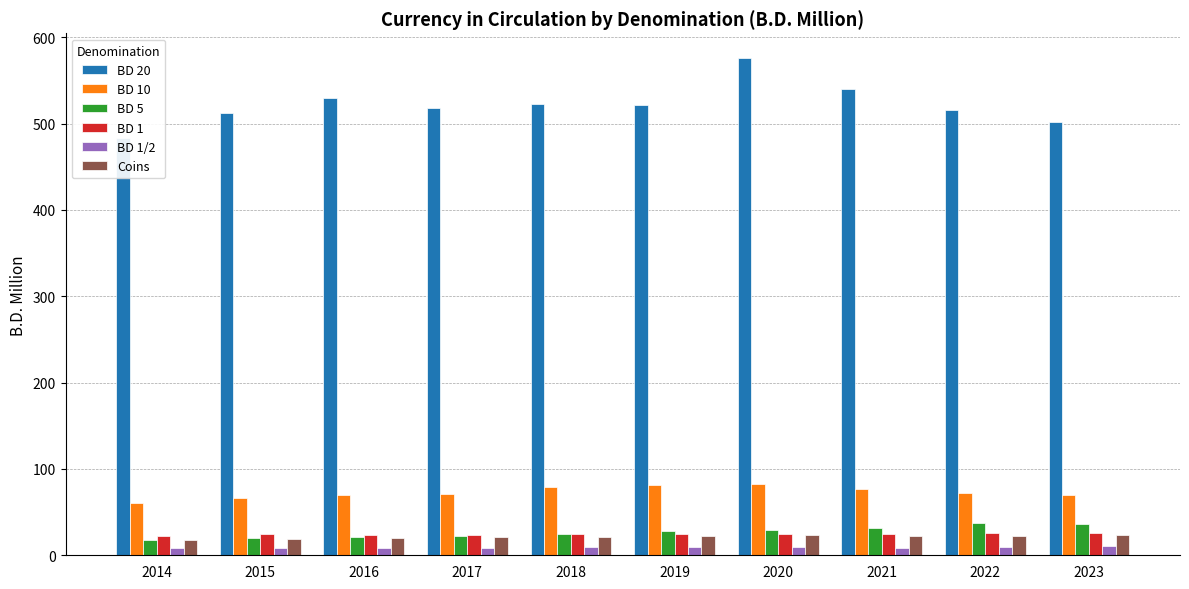

How many groups of bars are there?

10